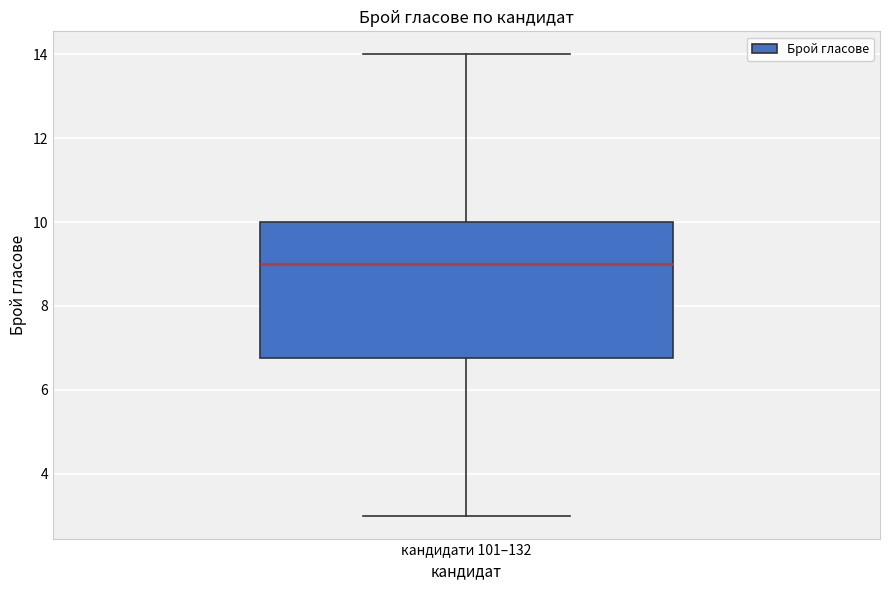

Transcribe this box plot: give where the median line is, the range the box spans, and where the two whiskers end, as read against the y-axis. The values are not printed on the chart, so give them approximately, as read against the axis.

median 9.0, box 6.8 to 10.0, whiskers 3.0 to 14.0